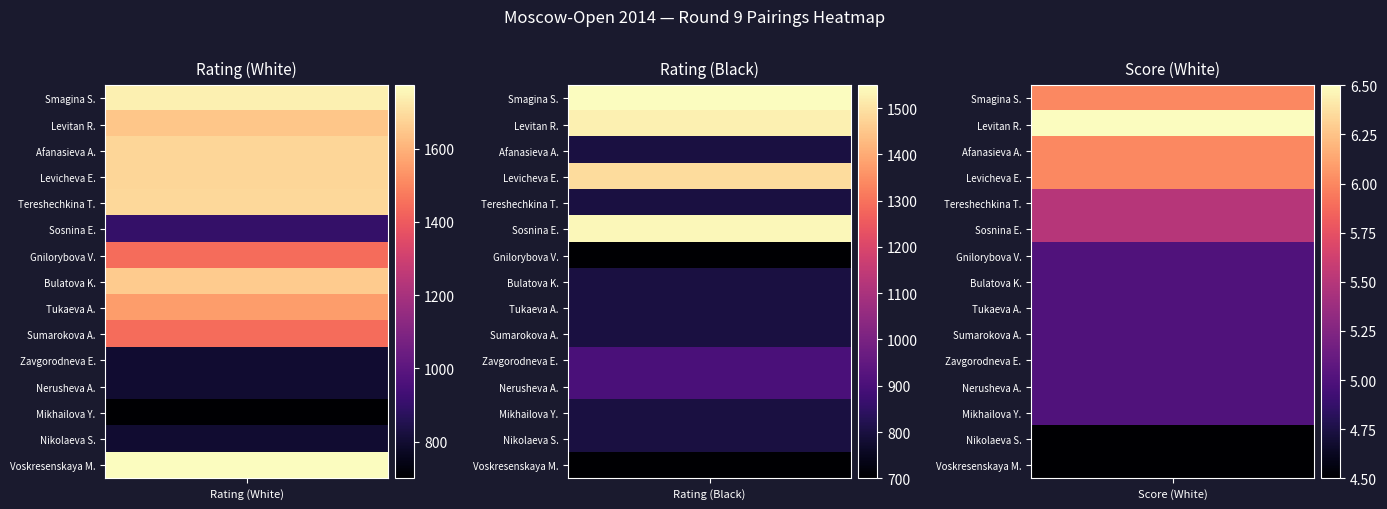

Reading right to left, extract all data points from this chart.

1: 1773.0	800.0	700.0	800.0	800.0	1443.0	1554.0	1656.0	1446.0	900.0	1687.0	1681.0	1684.0	1645.0	1740.0
2: 700.0	800.0	800.0	900.0	900.0	800.0	800.0	800.0	700.0	1537.0	800.0	1487.0	800.0	1525.0	1549.0
3: 4.5	4.5	5.0	5.0	5.0	5.0	5.0	5.0	5.0	5.5	5.5	6.0	6.0	6.5	6.0